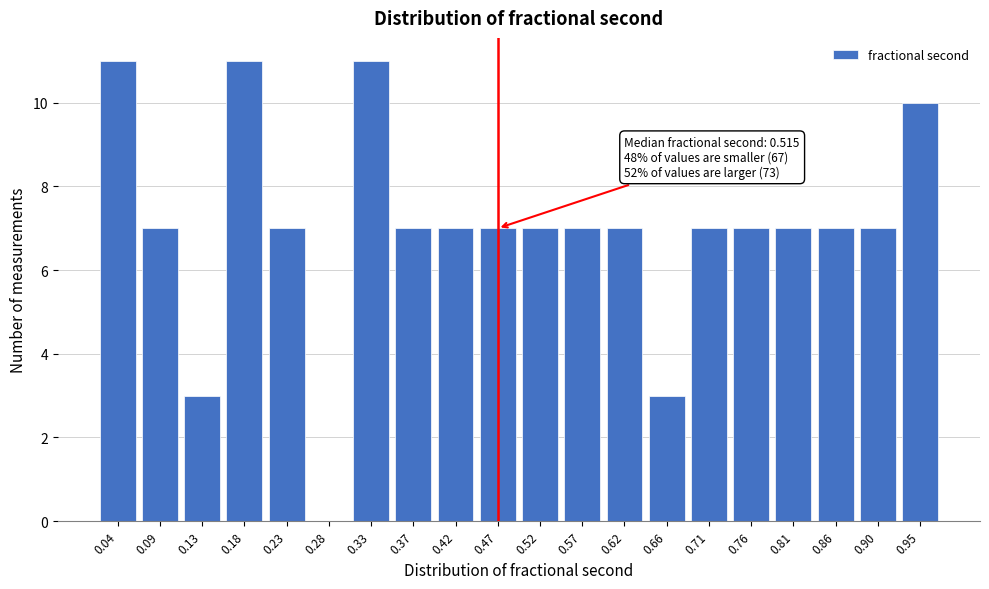

Reading left to right, transcribe all the data shown in this chart.

0.04=11	0.09=7	0.13=3	0.18=11	0.23=7	0.28=0	0.33=11	0.37=7	0.42=7	0.47=7	0.52=7	0.57=7	0.62=7	0.66=3	0.71=7	0.76=7	0.81=7	0.86=7	0.90=7	0.95=10